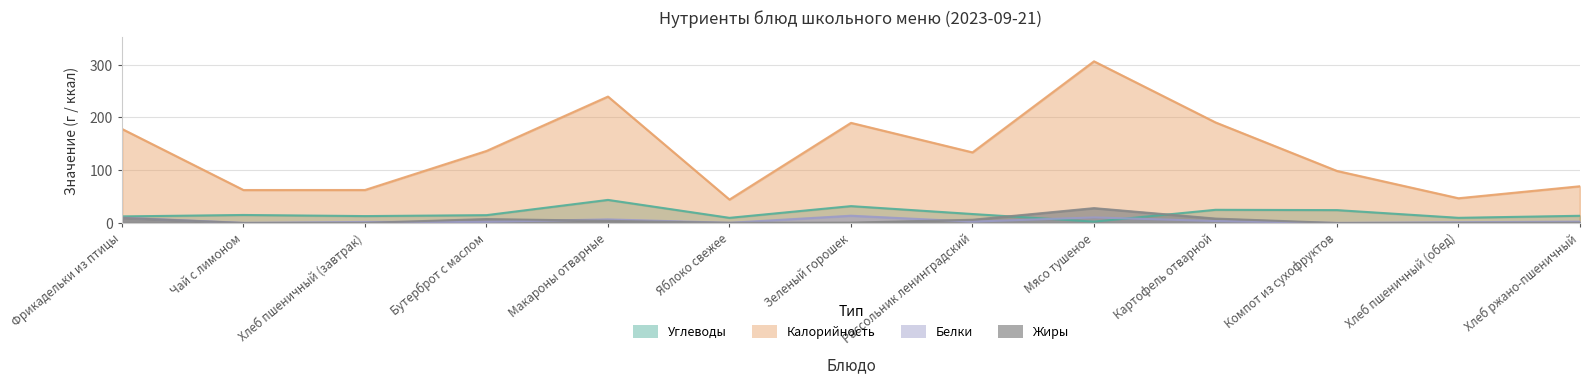

Reading left to right, what are all the values shown in this chart?

Калорийность: 178.1	62.5	62.5	136.4	239.4	44.4	189.6	133.7	306.1	190.5	98.6	46.9	69.6
Белки: 10.2	0.3	2.0	2.4	6.8	0.4	13.8	2.6	10.6	3.7	0.2	1.5	2.6
Жиры: 9.7	0.1	0.2	7.5	4.1	0.4	0.7	6.1	28.2	8.4	0.0	0.2	0.5
Углеводы: 12.5	15.2	13.1	14.9	43.7	9.8	32.0	17.0	2.6	25.0	24.4	9.8	13.7